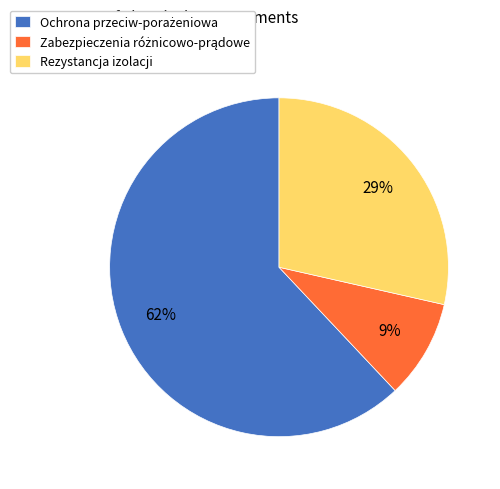

To the nearest percent, what is the difference between the largest and smallest slice percentages?

53%